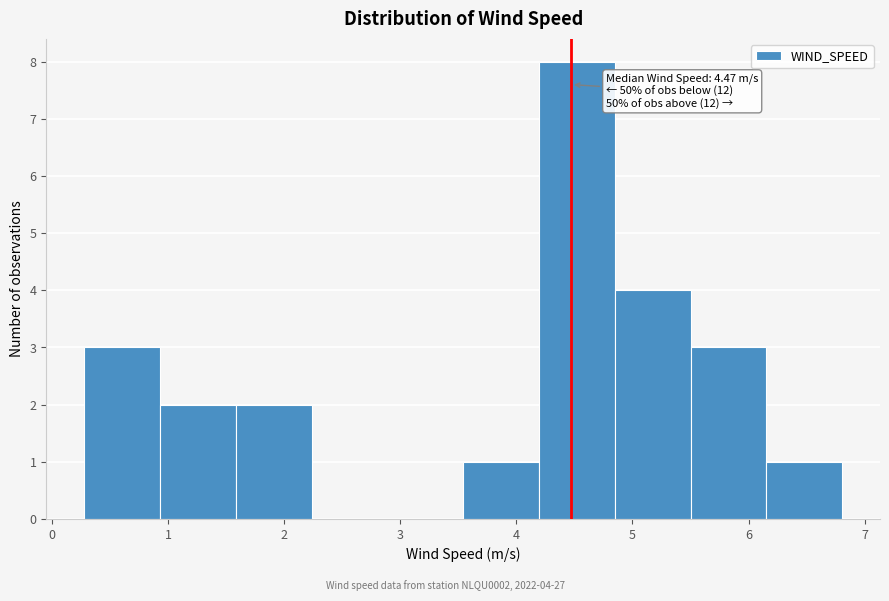

Which range on the x-axis has the tallest bar?

4.2 to 4.8